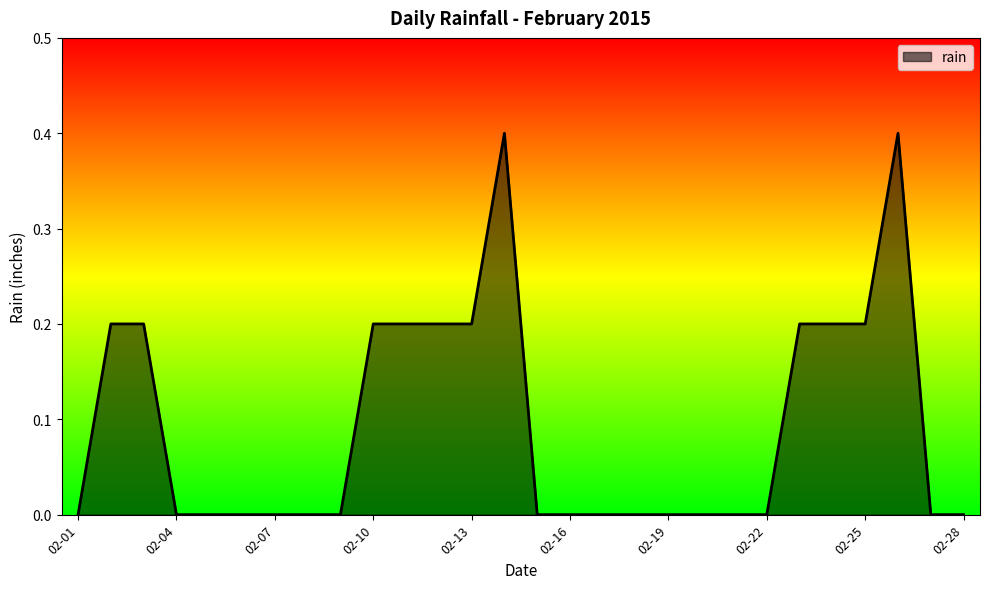

How many lines are shown in the chart?

1